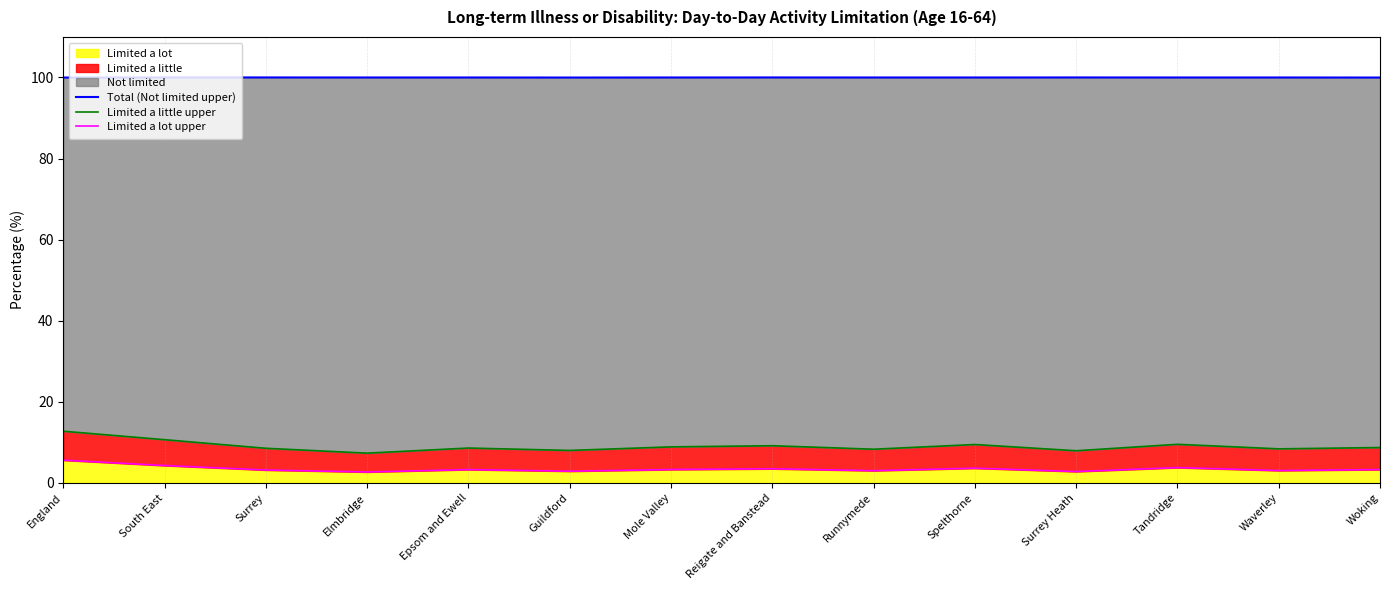

True or false: Limited a little upper and Limited a lot upper cross at least once.

False